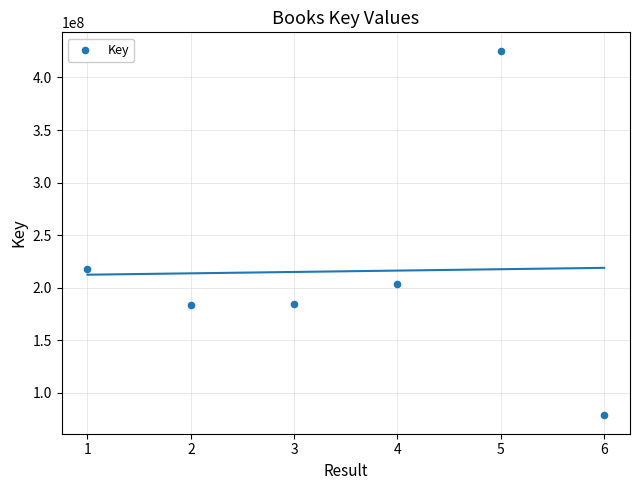

What Y value in the scatter plot is closest to 252070662?

218244267